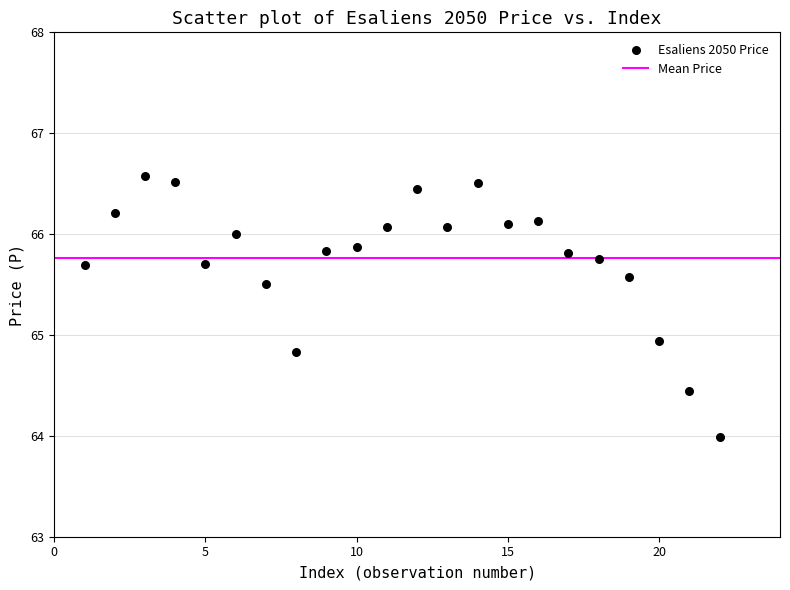

What Y value in the scatter plot is closest to 65?

64.9